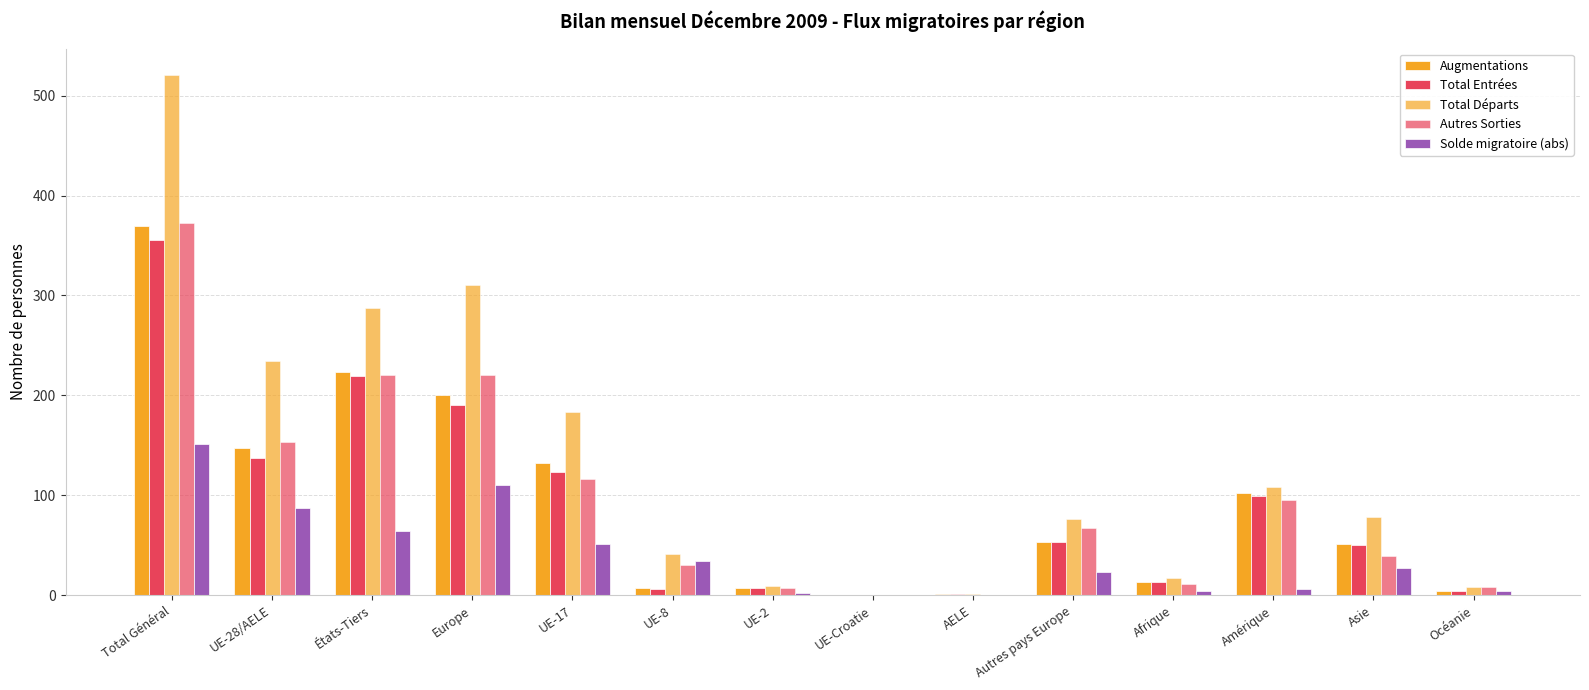

Rank the categories by Autres Sorties value from highest to lowest.

Total Général, États-Tiers, Europe, UE-28/AELE, UE-17, Amérique, Autres pays Europe, Asie, UE-8, Afrique, Océanie, UE-2, UE-Croatie, AELE